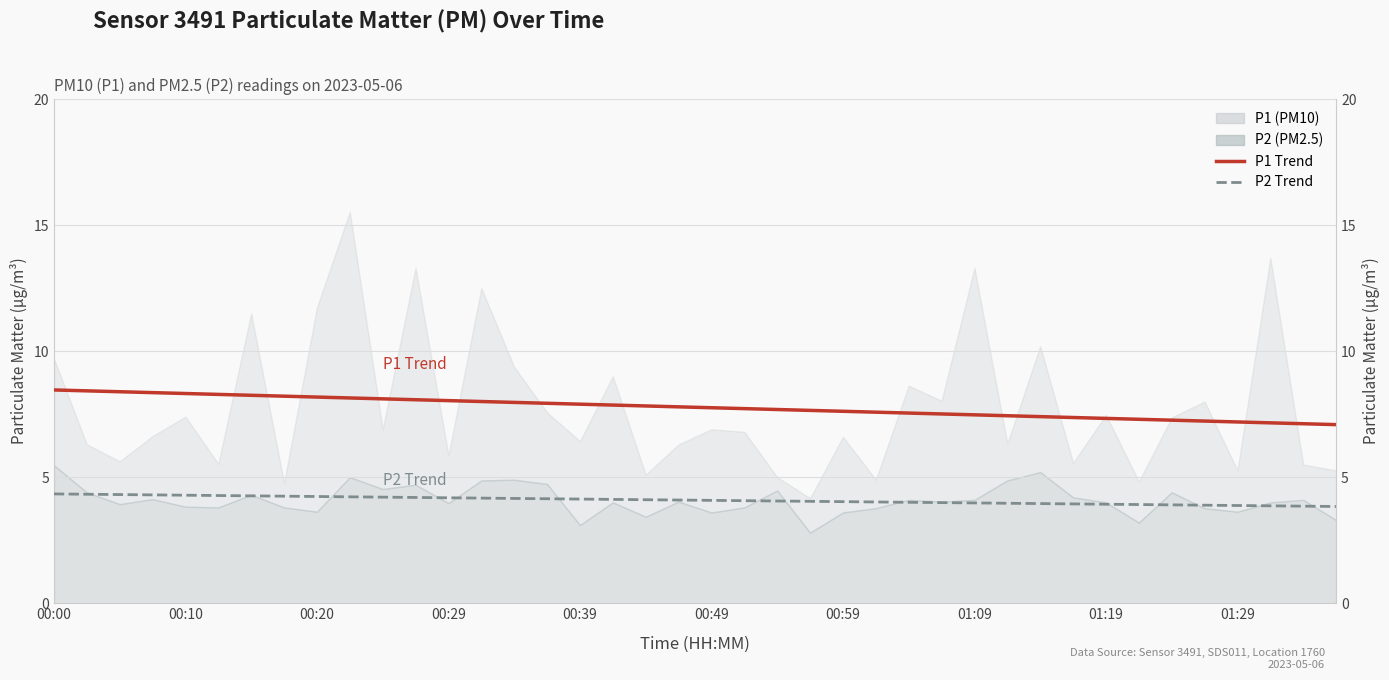

Is it true that P2 Trend equals 5.5 at 30?

False